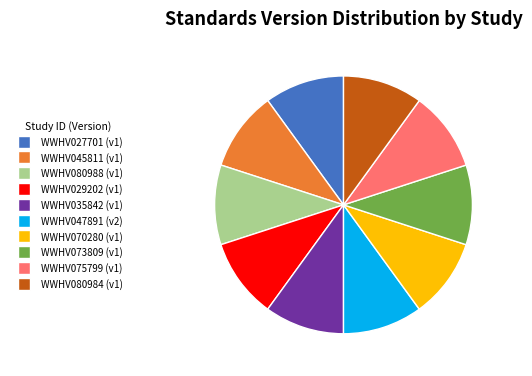

Does any single category account for the majority?

No